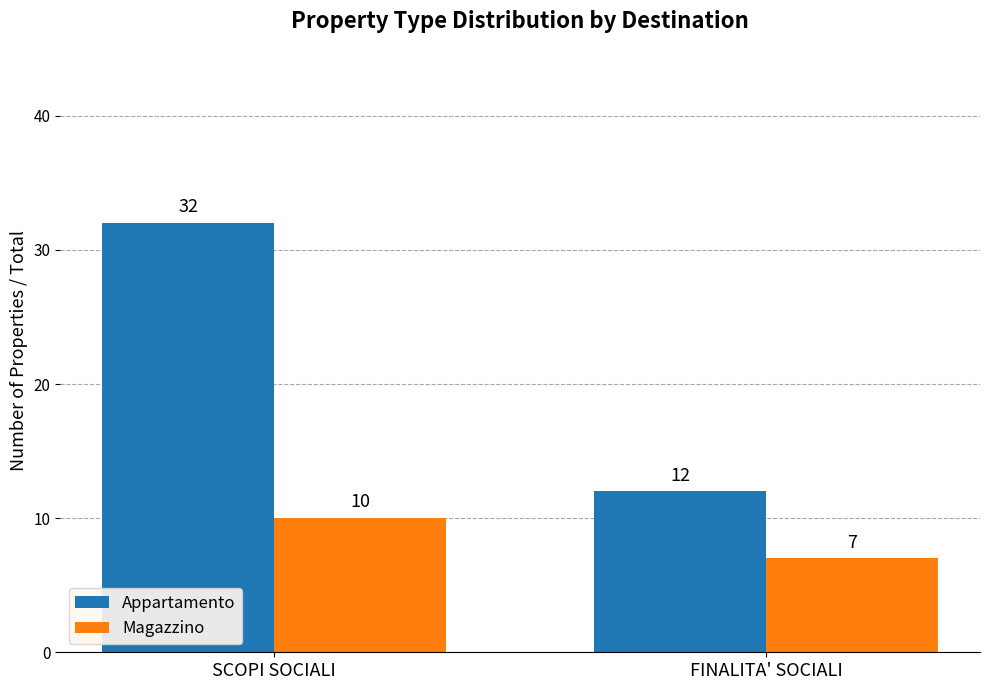

True or false: Appartamento has a value of 12 at FINALITA' SOCIALI.

True